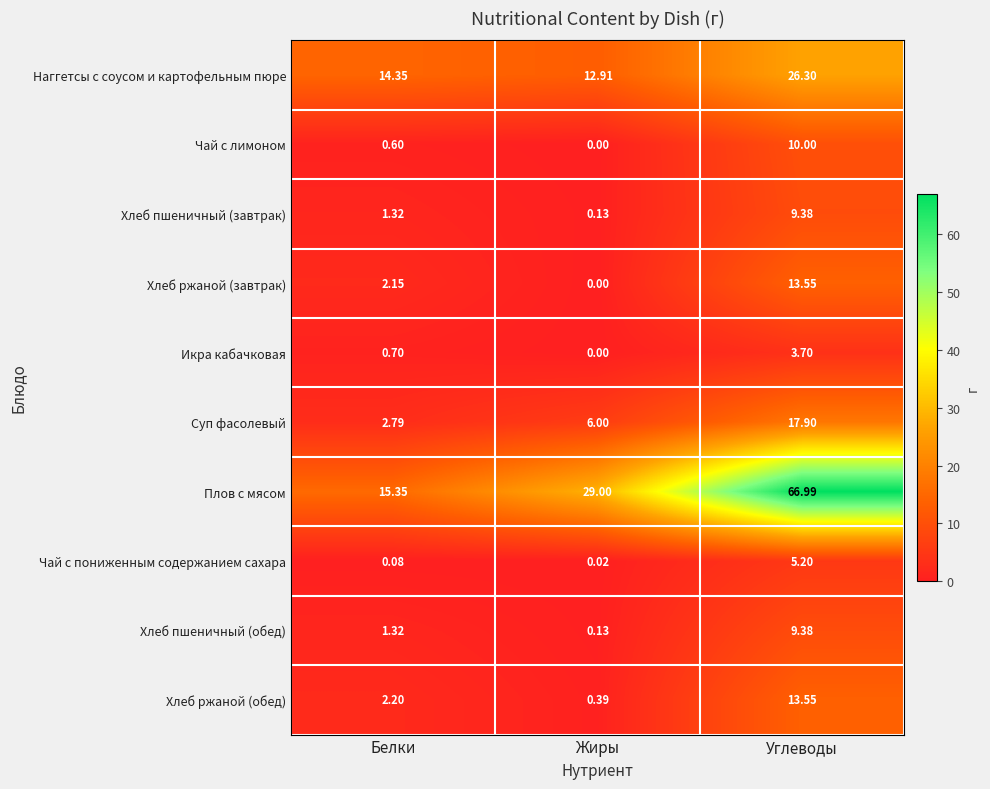

Between Белки and Углеводы, which series saw the biggest shift?

Плов с мясом